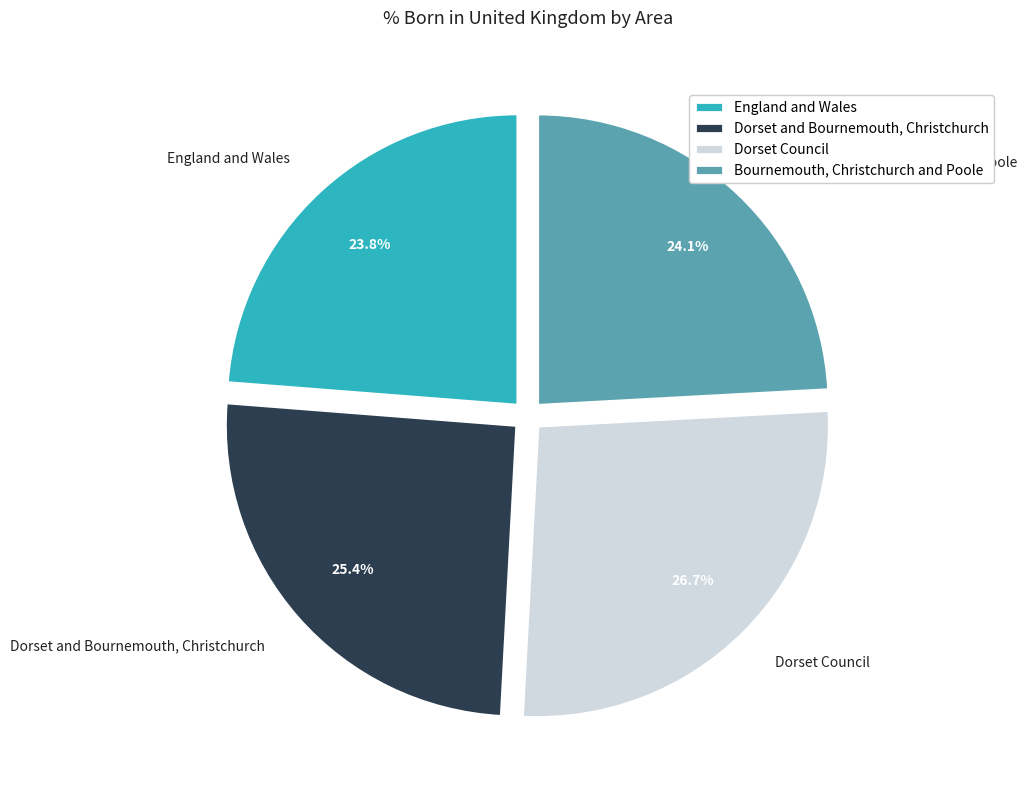

Rank the categories by value from highest to lowest.

Dorset Council, Dorset and Bournemouth, Christchurch, Bournemouth, Christchurch and Poole, England and Wales